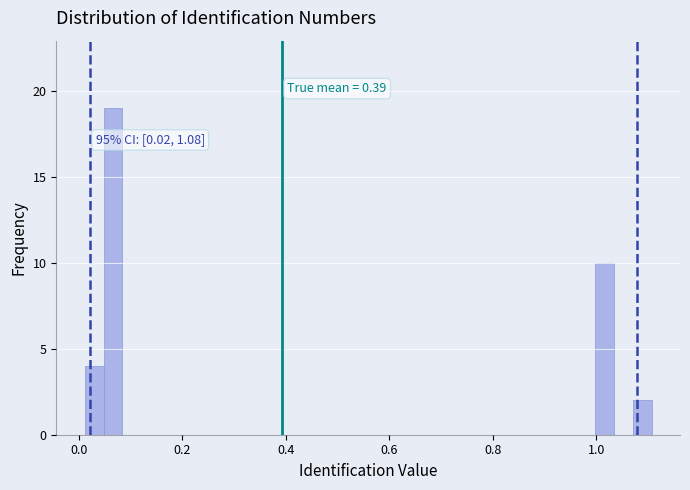

Around what value on the x-axis is the tallest bar? Give the approximate position of its centre, as read against the axis.

0.06